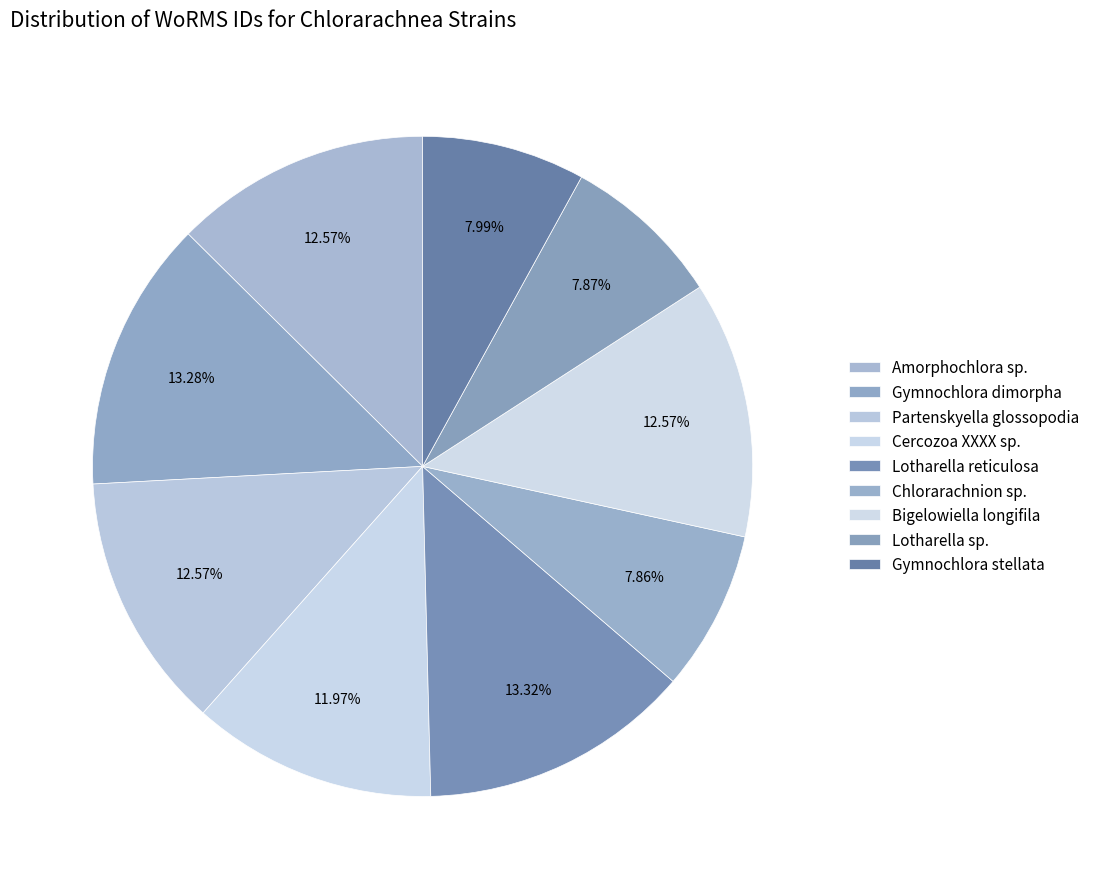

Count the number of slices in the pie.

9